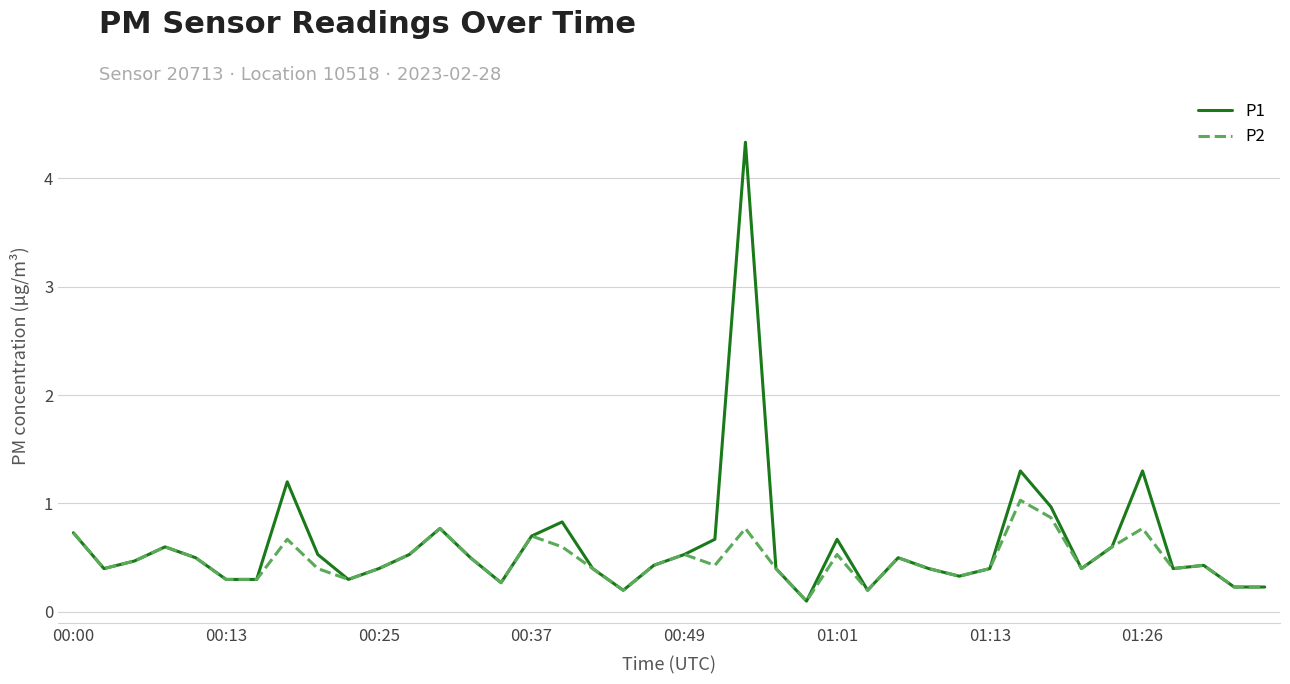

Which series has the widest spread of values?

P1